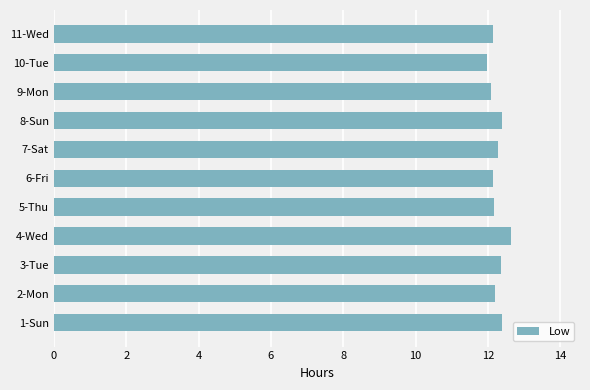

Which category has the lowest value across all series?

10-Tue